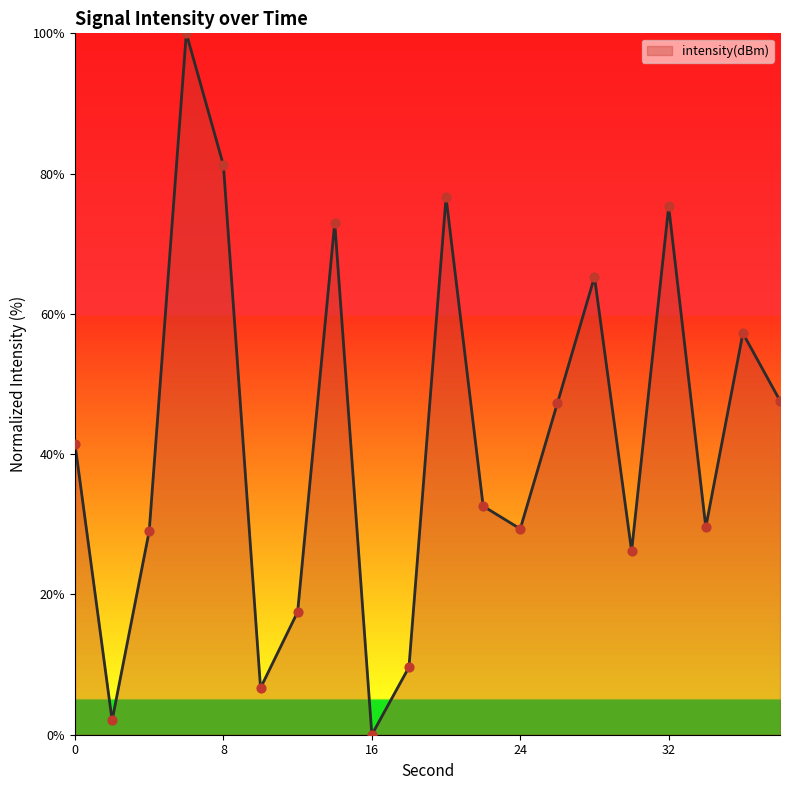

What is the greatest value displayed?

100.0